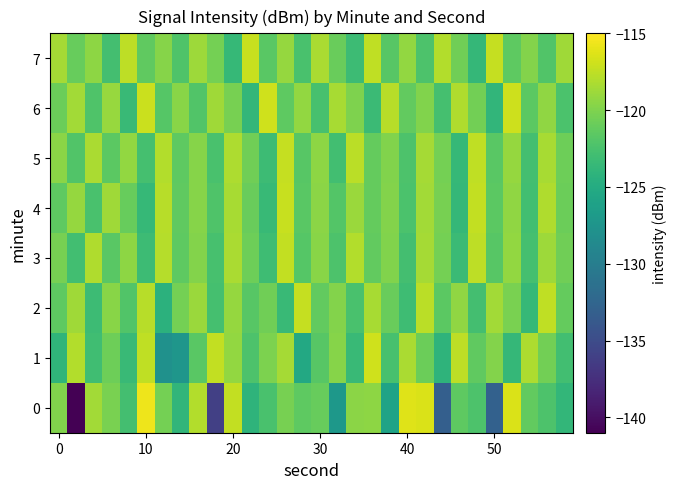

Reading left to right, transcribe all the data shown in this chart.

0: -119.9	-140.9	-118.6	-120.2	-122.8	-115.7	-120.5	-123.9	-118.0	-136.1	-117.4	-124.1	-122.4	-120.4	-121.5	-121.1	-127.1	-119.5	-119.4	-125.9	-116.3	-116.5	-133.2	-121.4	-122.3	-132.9	-116.5	-121.3	-122.3	-123.8
1: -124.0	-118.0	-123.0	-120.7	-123.4	-117.5	-127.8	-127.3	-121.7	-117.4	-119.2	-122.3	-120.1	-118.5	-125.3	-121.8	-119.7	-123.4	-116.9	-122.6	-118.3	-120.8	-124.1	-117.6	-121.3	-119.8	-123.7	-118.2	-120.5	-122.9
2: -121.5	-118.7	-123.2	-119.6	-122.1	-117.8	-124.3	-120.4	-118.9	-122.7	-119.1	-121.8	-120.6	-123.4	-117.3	-121.2	-119.8	-122.5	-118.4	-120.9	-123.1	-117.7	-121.6	-119.3	-122.8	-118.6	-120.2	-123.6	-117.5	-121.1
3: -120.3	-122.9	-118.1	-121.7	-119.4	-123.2	-117.9	-121.5	-119.8	-122.6	-118.3	-120.7	-123.1	-117.4	-121.9	-119.6	-122.3	-118.0	-121.2	-119.9	-122.8	-118.5	-120.4	-123.3	-117.6	-121.8	-119.2	-122.7	-118.8	-120.6
4: -121.4	-119.1	-122.5	-118.7	-121.0	-123.6	-117.8	-121.3	-119.7	-122.2	-118.4	-120.9	-123.5	-117.2	-121.7	-119.5	-122.0	-118.9	-121.1	-119.8	-122.4	-118.6	-120.3	-123.7	-117.4	-121.6	-119.3	-122.9	-118.1	-120.8
5: -119.5	-122.1	-118.3	-121.6	-119.2	-122.7	-118.0	-121.4	-119.7	-122.5	-118.2	-120.6	-123.2	-117.3	-121.8	-119.4	-122.9	-117.7	-121.1	-119.9	-122.3	-118.5	-120.4	-123.6	-117.5	-121.7	-119.1	-122.8	-118.4	-120.7
6: -120.8	-118.6	-122.2	-119.0	-123.4	-117.1	-121.9	-119.6	-122.1	-118.7	-120.3	-123.8	-116.9	-121.5	-119.2	-122.6	-118.4	-120.0	-123.3	-117.8	-121.2	-119.9	-122.7	-118.1	-120.5	-123.9	-117.0	-121.6	-119.3	-122.4
7: -118.5	-121.0	-119.4	-122.8	-117.6	-121.3	-119.7	-122.2	-118.8	-120.4	-123.6	-117.2	-121.7	-119.1	-122.5	-118.3	-120.9	-123.2	-117.5	-121.8	-119.2	-122.3	-118.0	-120.6	-123.7	-117.3	-121.4	-119.8	-122.1	-118.7